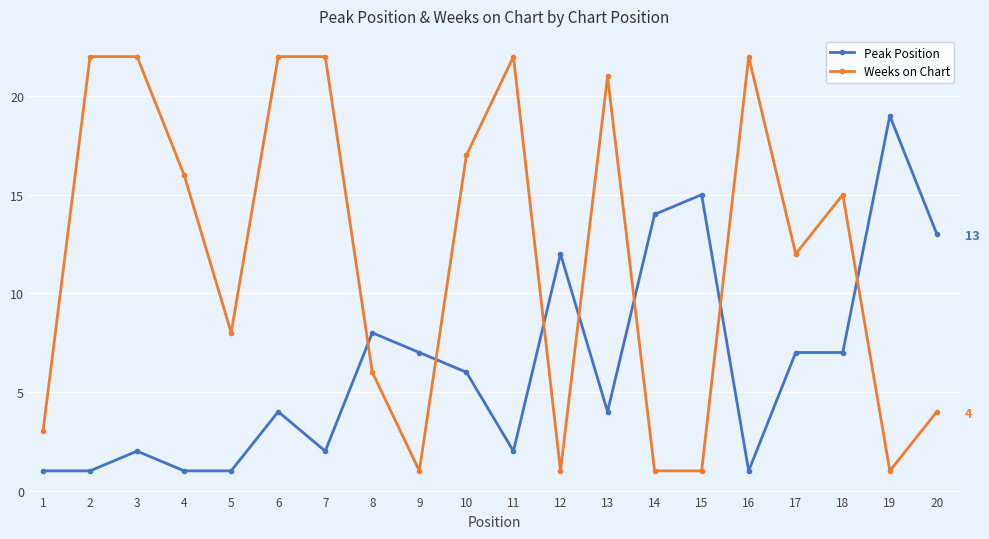

At which label does Weeks on Chart reach its minimum?

9